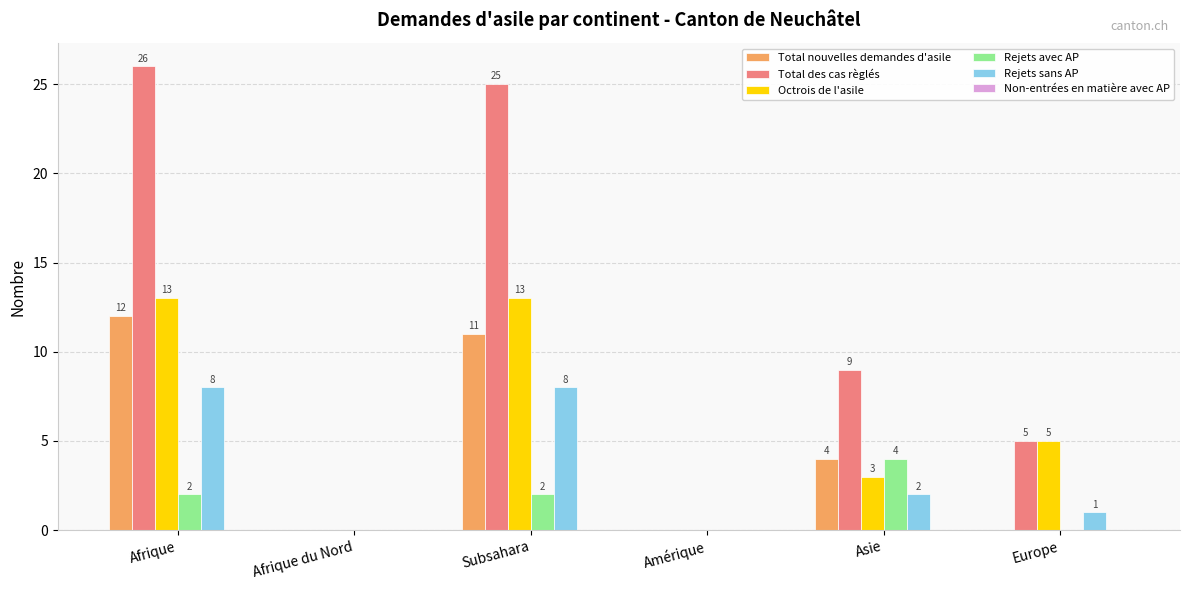

At which label does Total nouvelles demandes d'asile first exceed 4?

Afrique